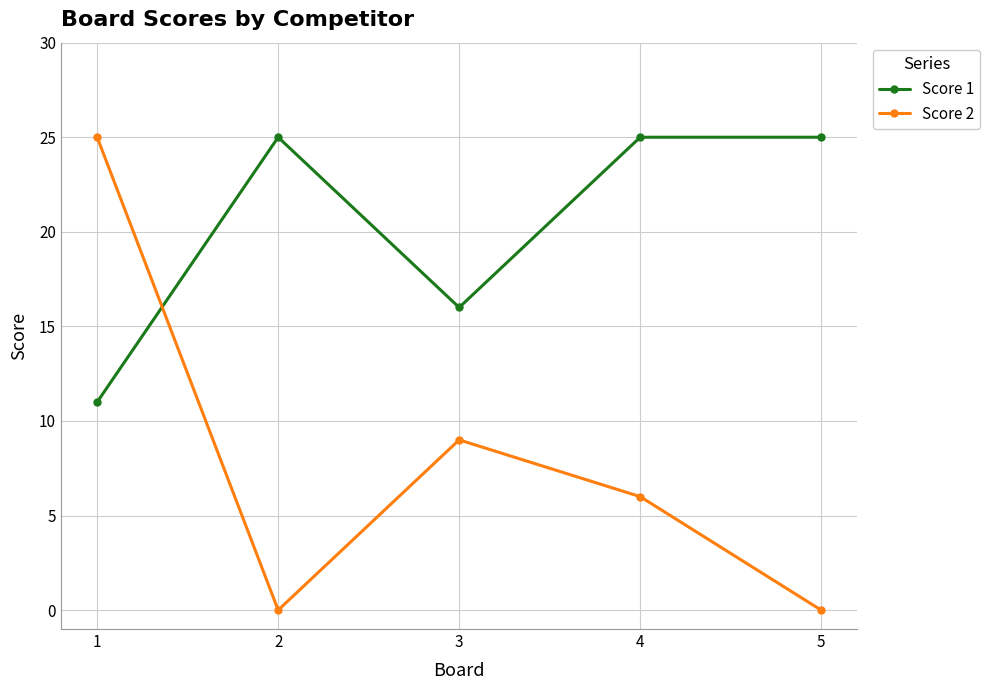

Reading left to right, extract all data points from this chart.

Score 1: 1=11	2=25	3=16	4=25	5=25
Score 2: 1=25	2=0	3=9	4=6	5=0